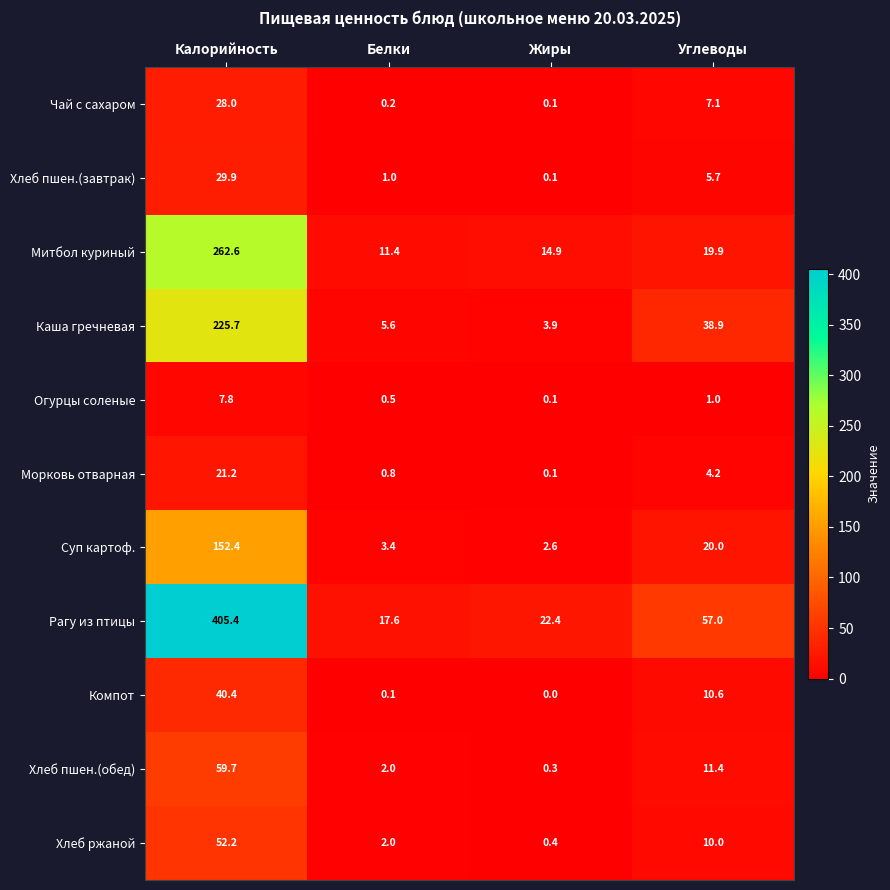

At which category does the chart reach its minimum across all series?

Жиры